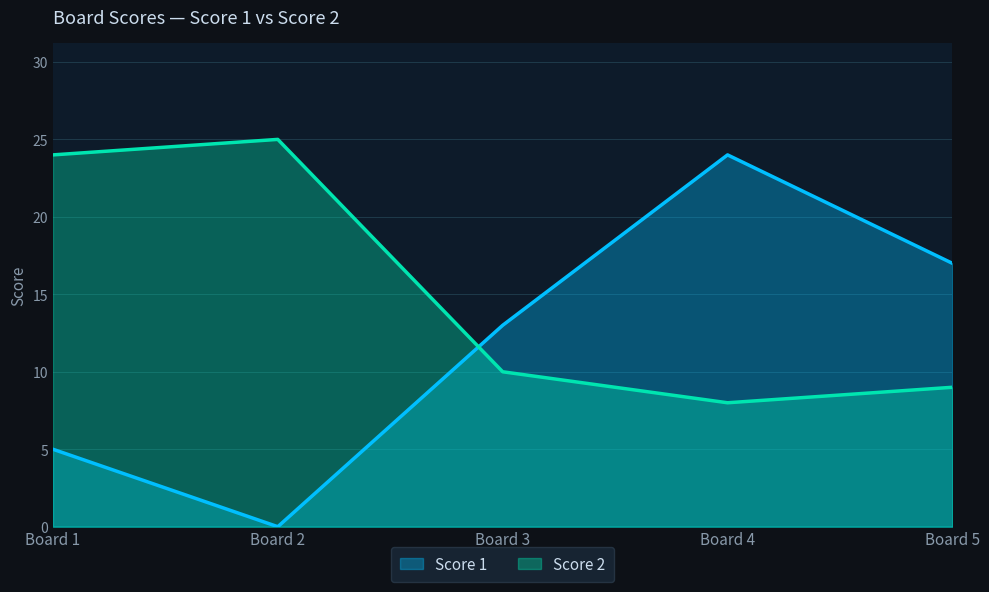

Reading left to right, what are all the values shown in this chart?

Score 1: Board 1=5	Board 2=0	Board 3=13	Board 4=24	Board 5=17
Score 2: Board 1=24	Board 2=25	Board 3=10	Board 4=8	Board 5=9